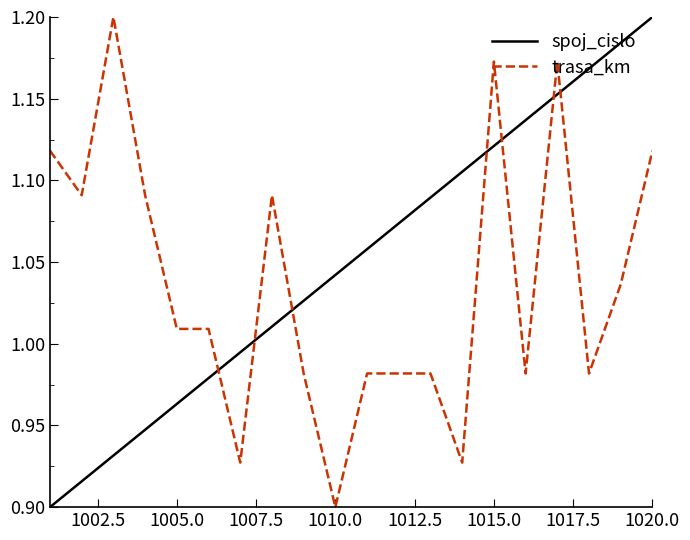

Rank the series by their average value, from highest to lowest.

spoj_cislo, trasa_km